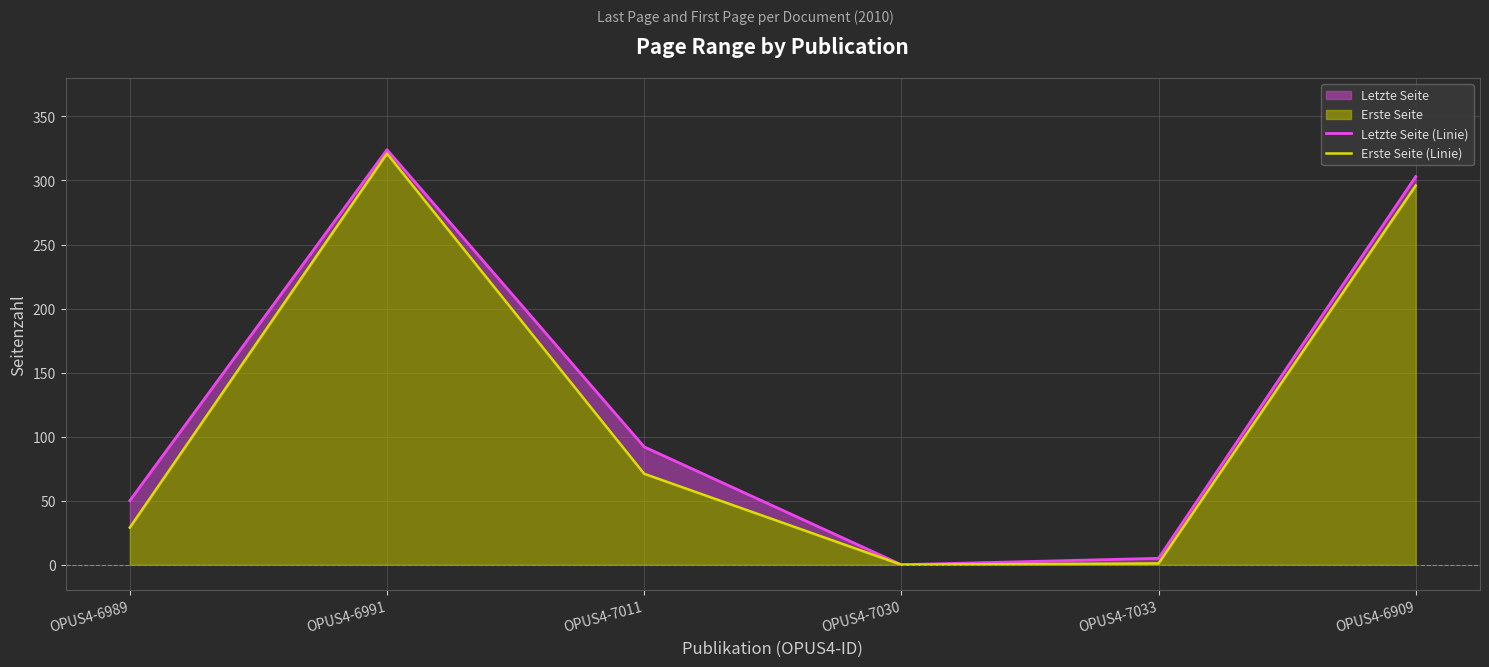

The value of Erste Seite (Linie) at OPUS4-6991 is 321. True or false?

True